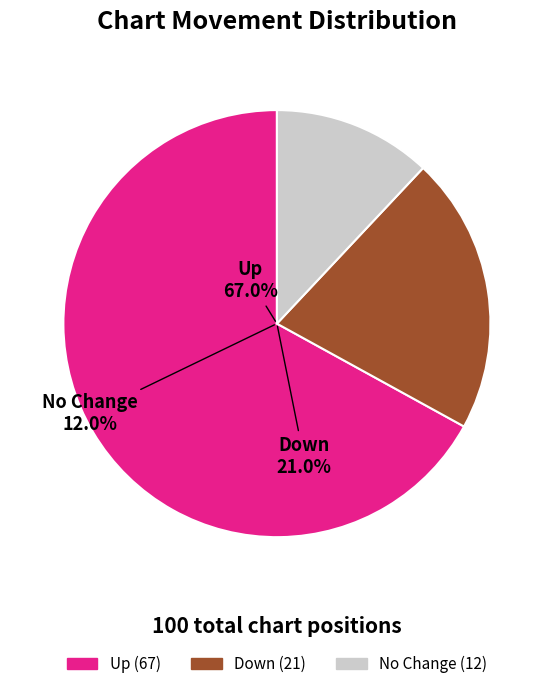

Combined, do down and up account for over 50%?

Yes